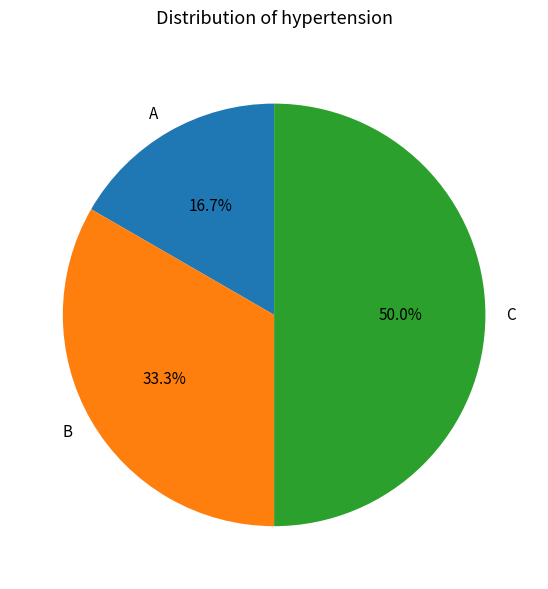

Is it true that B is 39% of the pie?

False